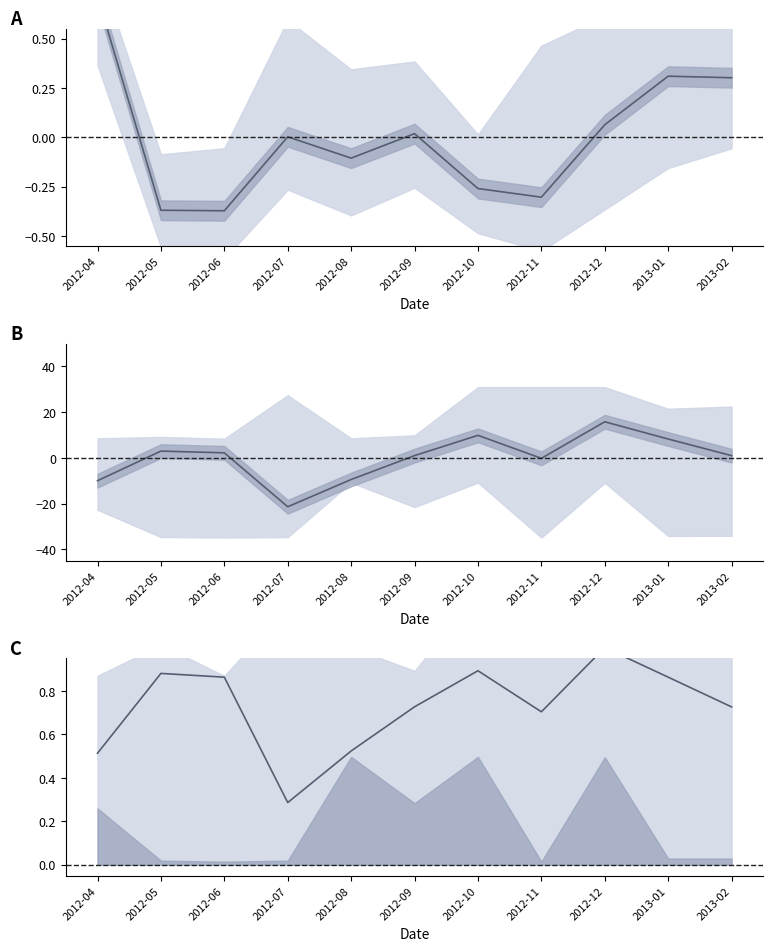

How many interior local valleys does the dnbrad mean series have?

3